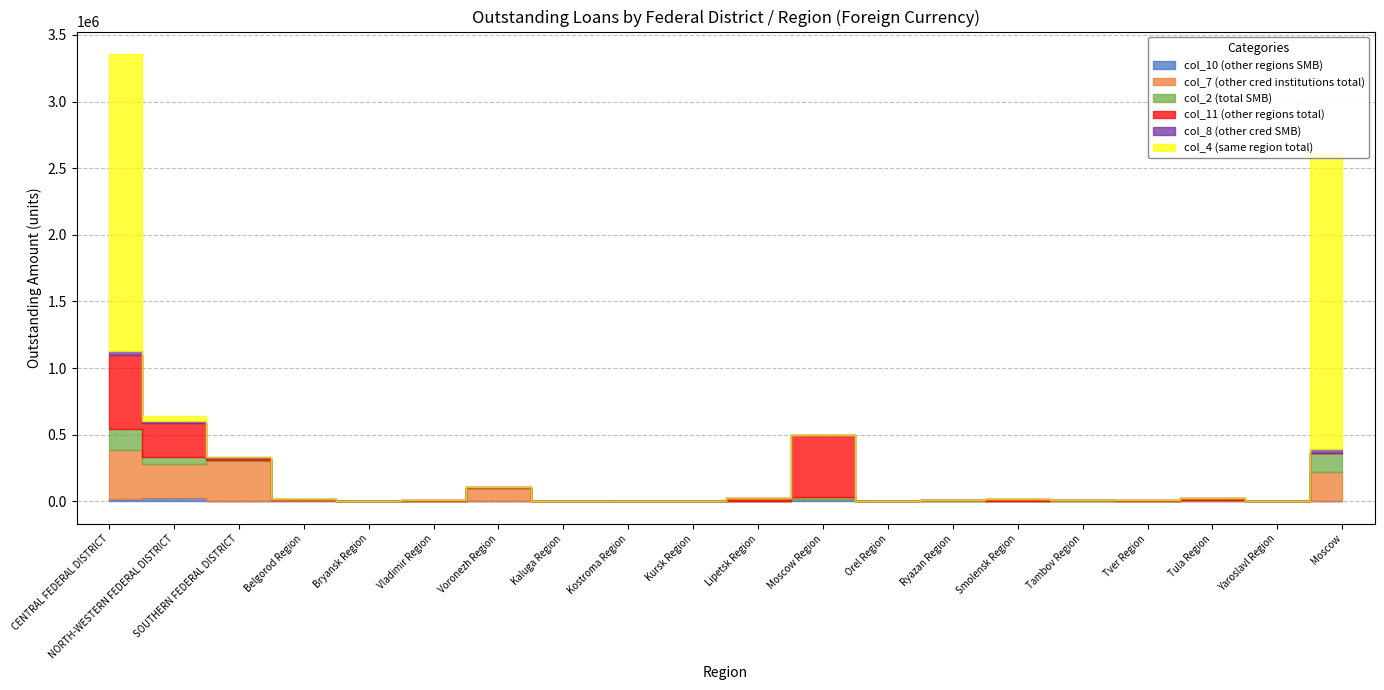

What is the difference between the maximum and minimum values in the col_2 (total SMB) series?

160040